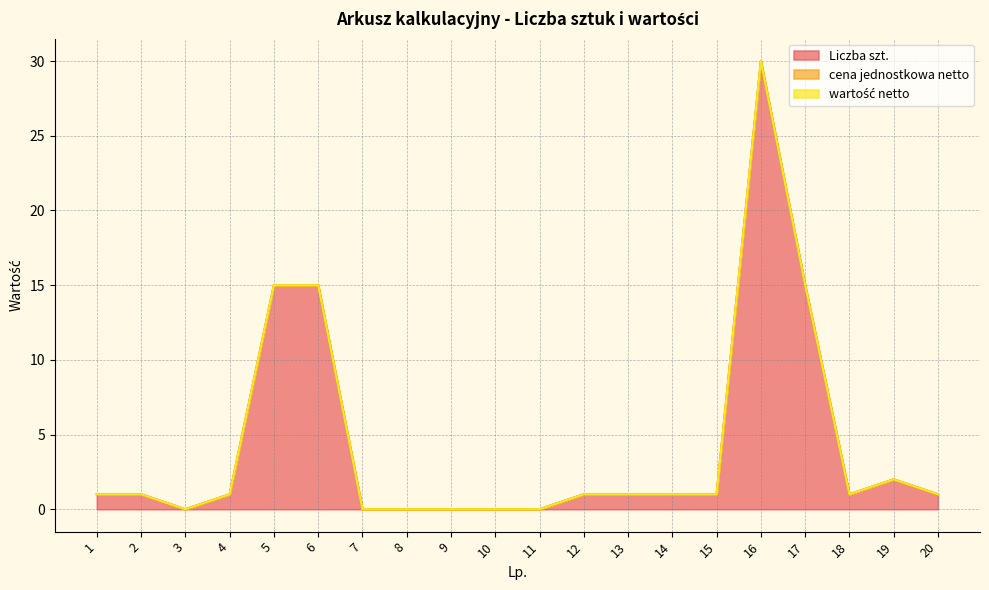

Does the chart have visible grid lines?

Yes